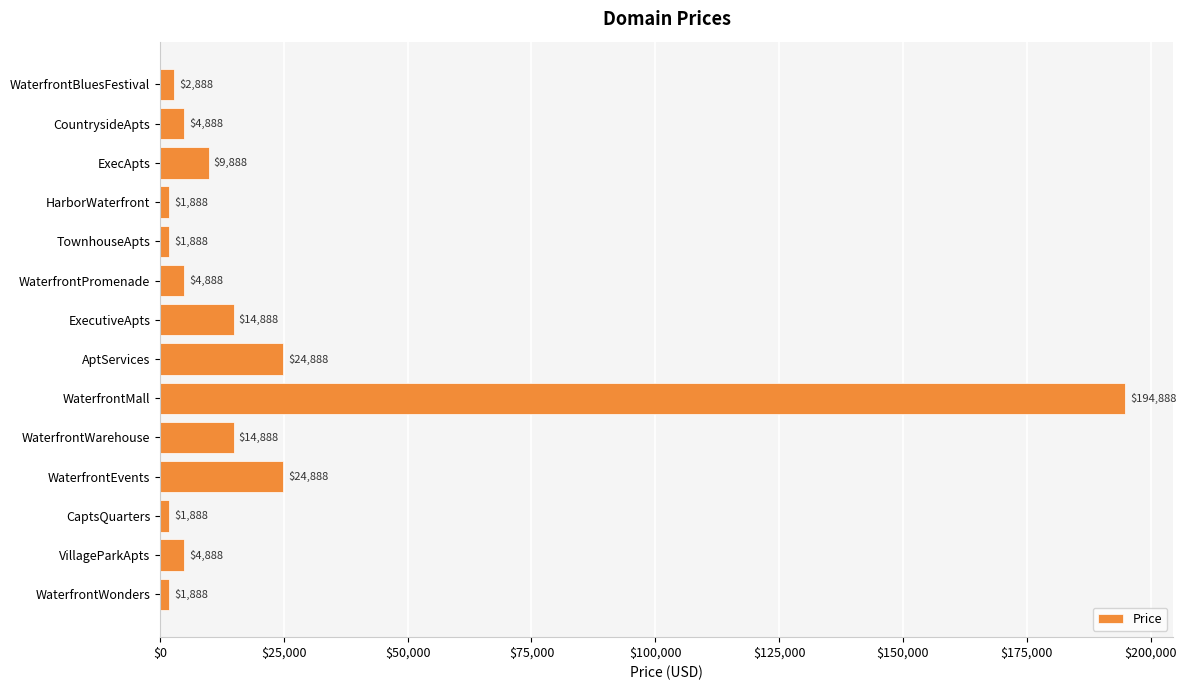

What is the smallest value displayed?

1888